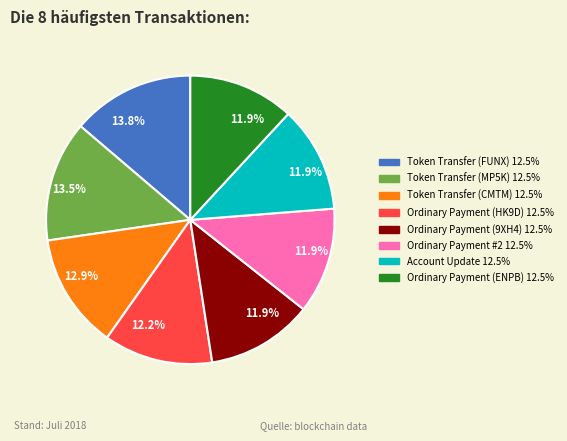

Is there a majority slice in this chart?

No